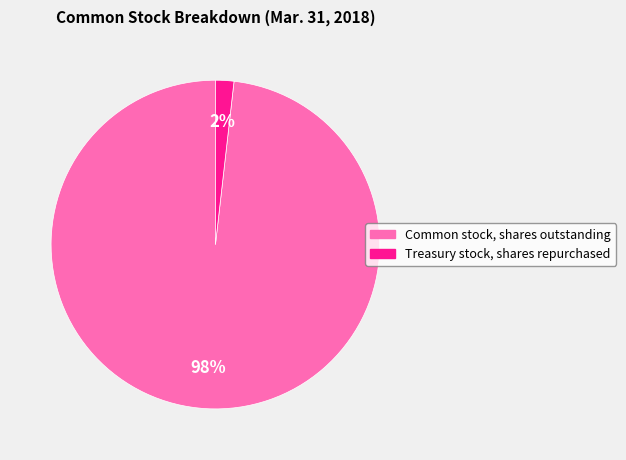

How many segments does this pie chart have?

2